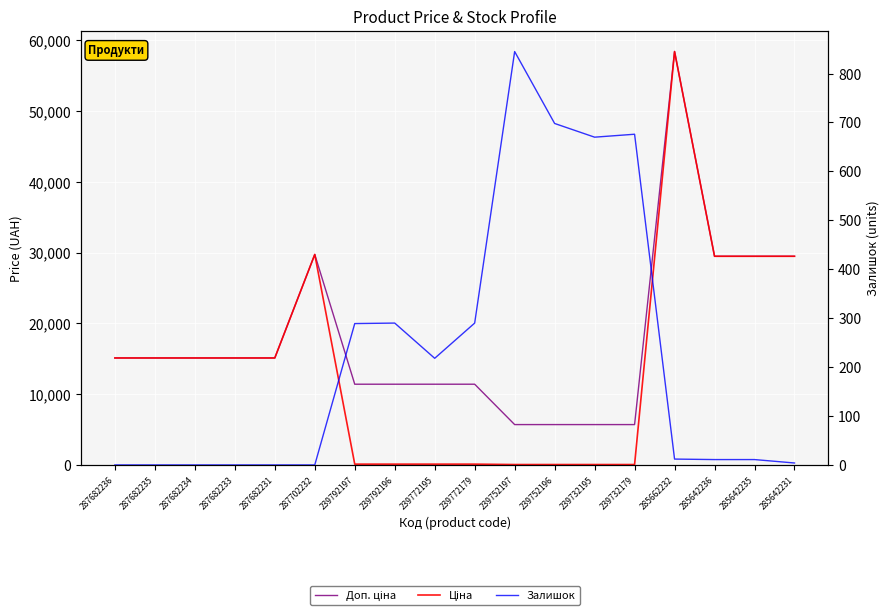

What is the minimum value for Ціна?

57.0